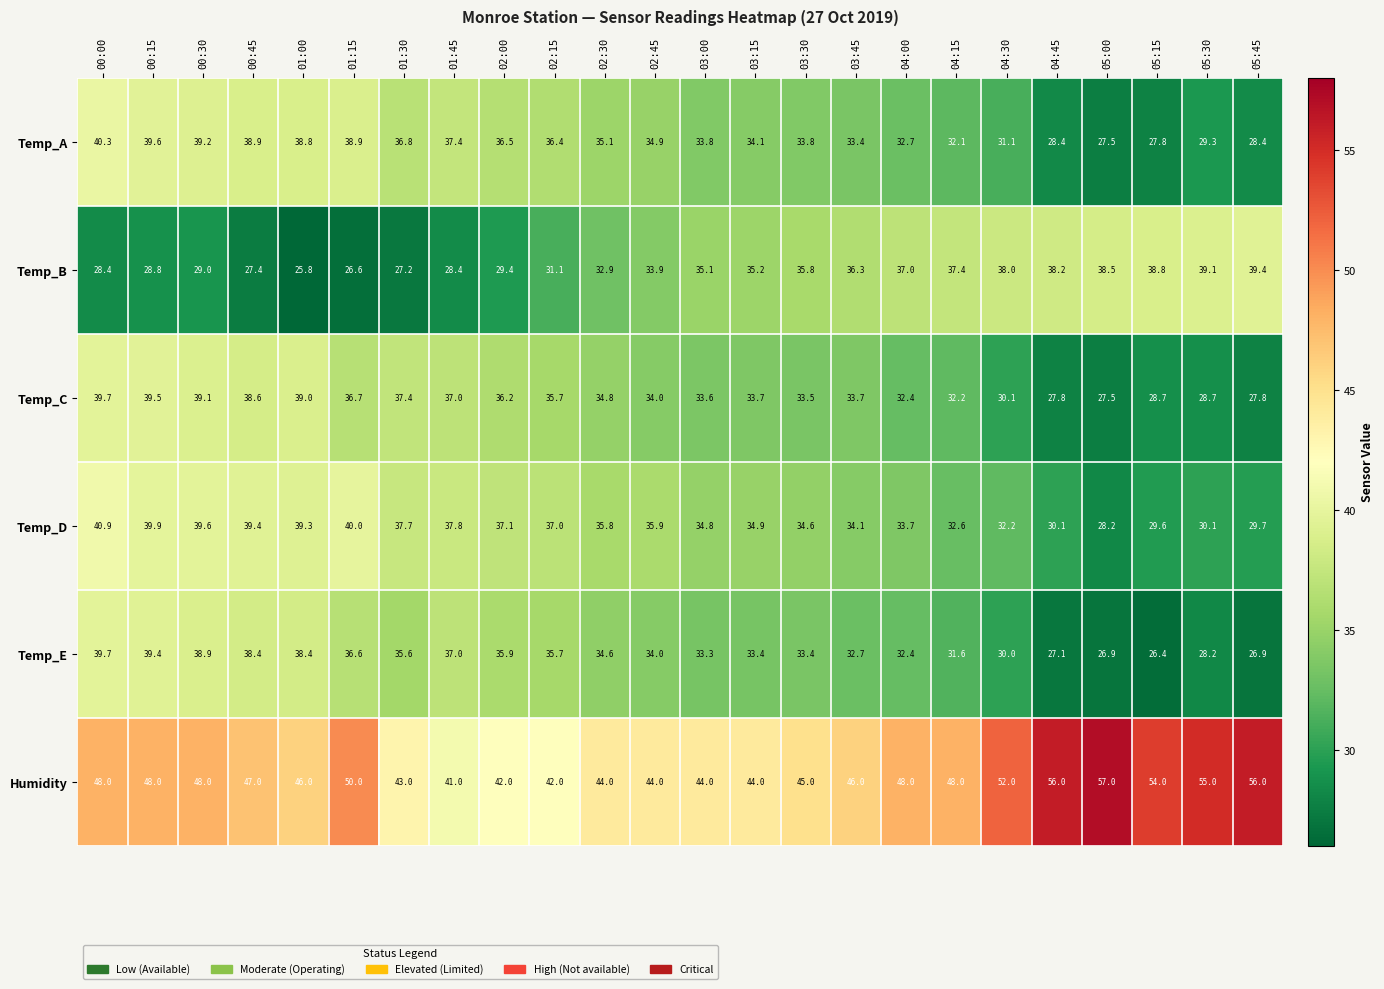

What is the difference between the highest and lowest values at 04:45?

28.9